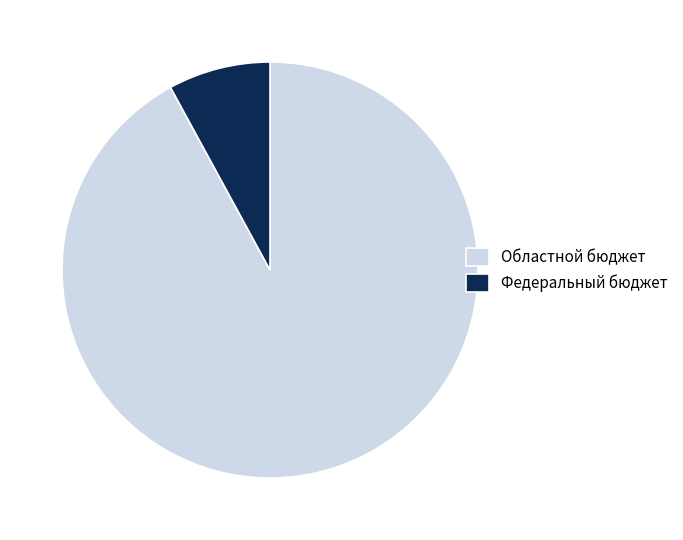

Is the sum of Федеральный бюджет and Областной бюджет greater than half?

Yes